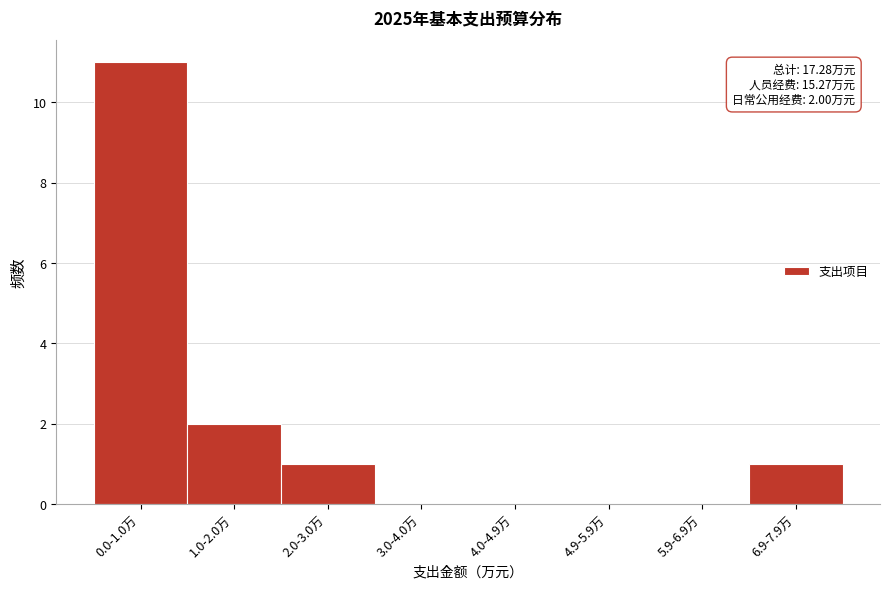

Reading left to right, extract all data points from this chart.

0.0-1.0万=11	1.0-2.0万=2	2.0-3.0万=1	3.0-4.0万=0	4.0-4.9万=0	4.9-5.9万=0	5.9-6.9万=0	6.9-7.9万=1